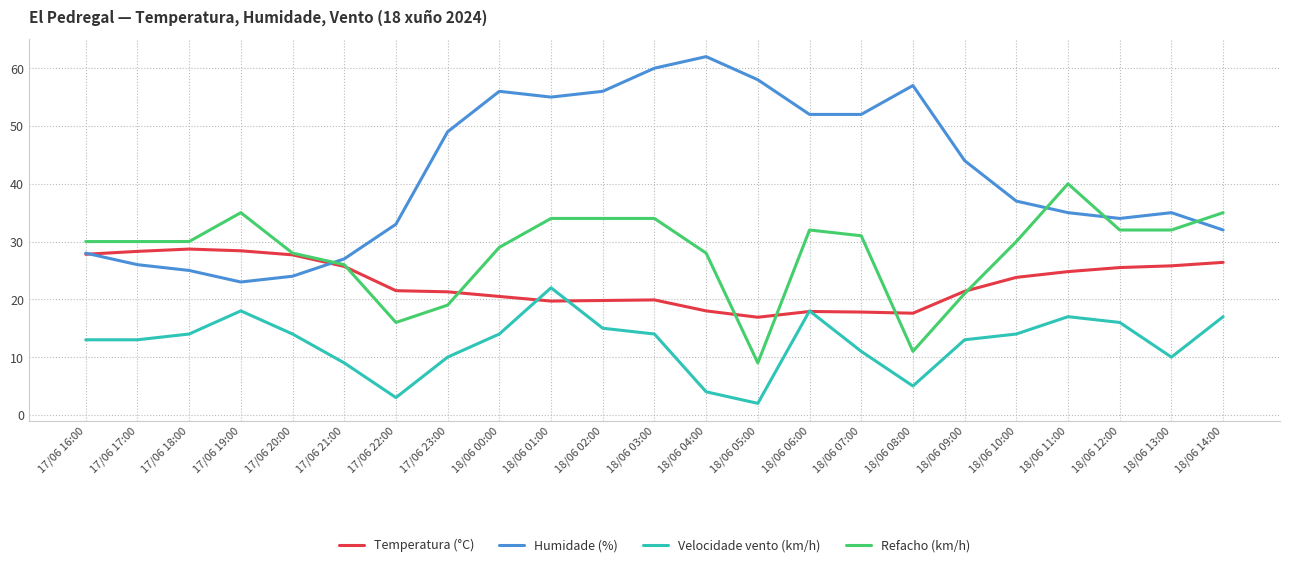

True or false: Humidade (%) and Velocidade vento (km/h) cross at least once.

False